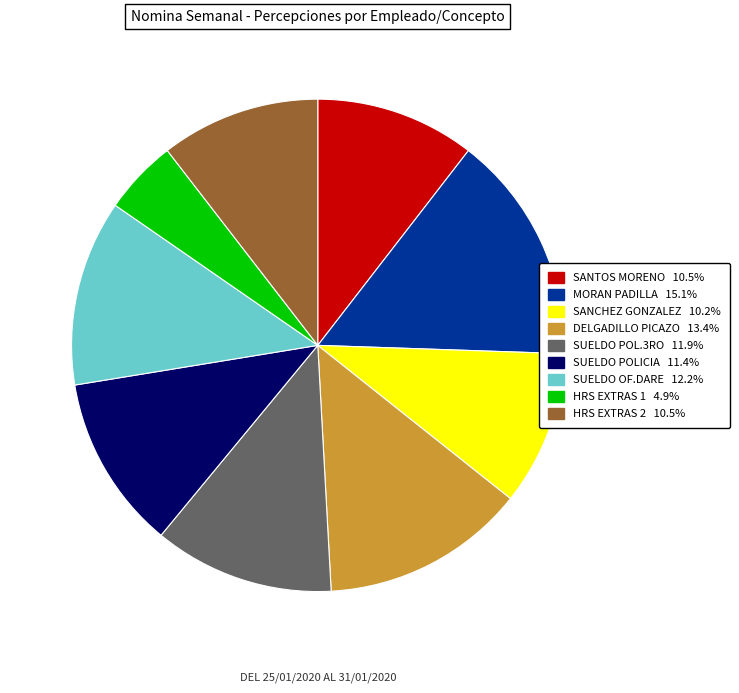

Is there any slice that represents more than half of the pie?

No